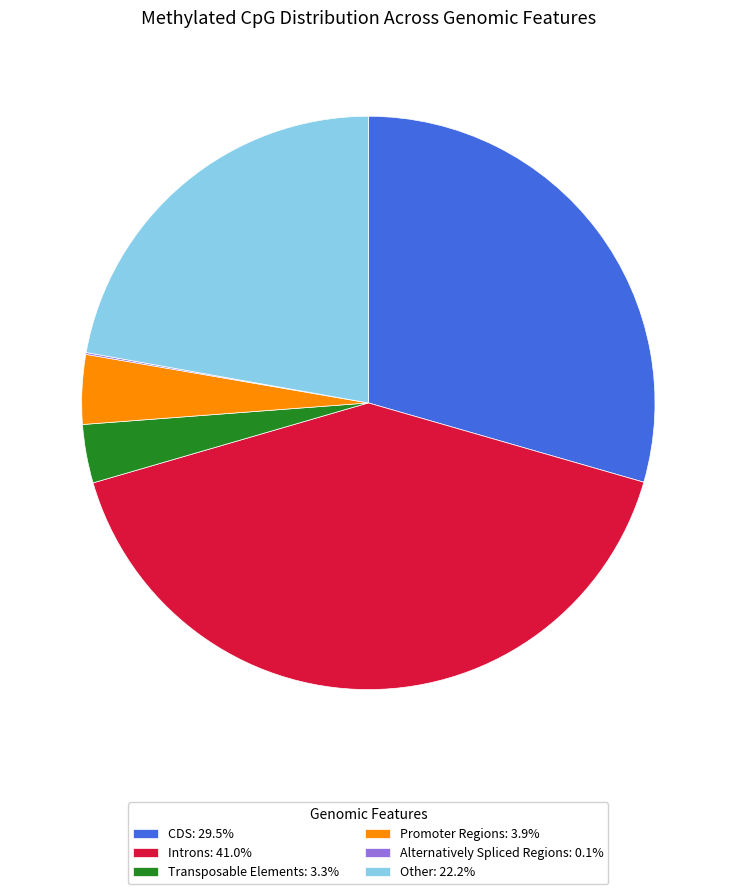

Is there any slice that represents more than half of the pie?

No